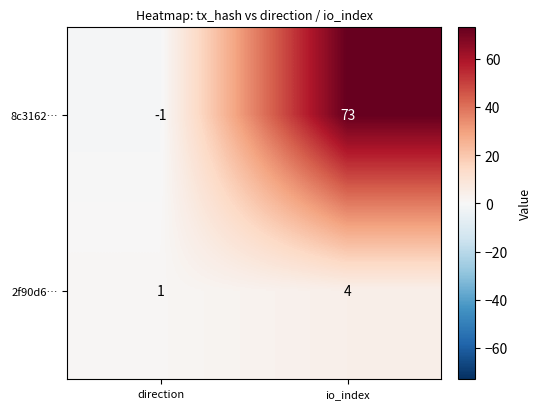

How many distinct data groups are displayed?

2